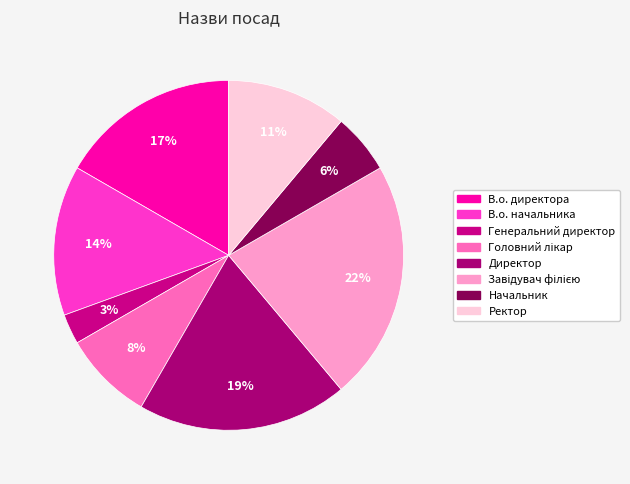

Rank the categories by value from highest to lowest.

Завідувач філією, Директор, В.о. директора, В.о. начальника, Ректор, Головний лікар, Начальник, Генеральний директор